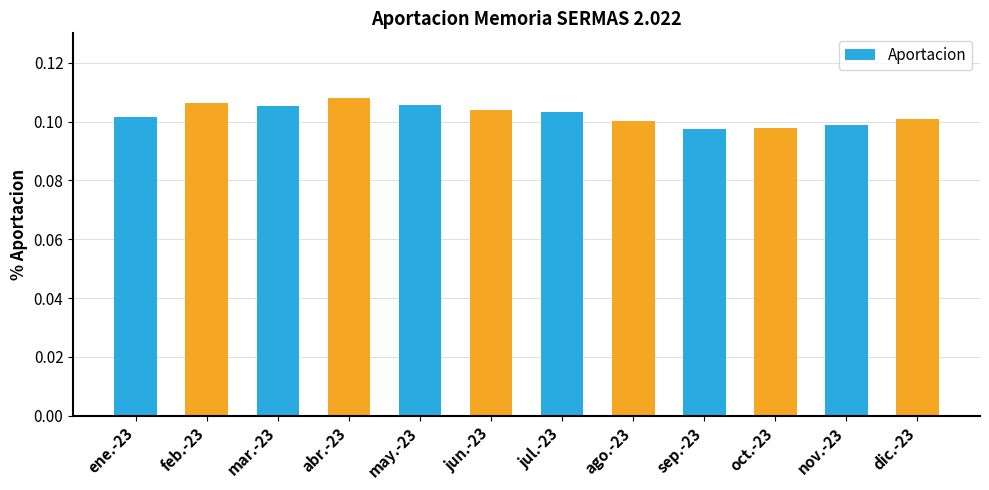

Between ene.-23 and sep.-23, which is larger?

ene.-23